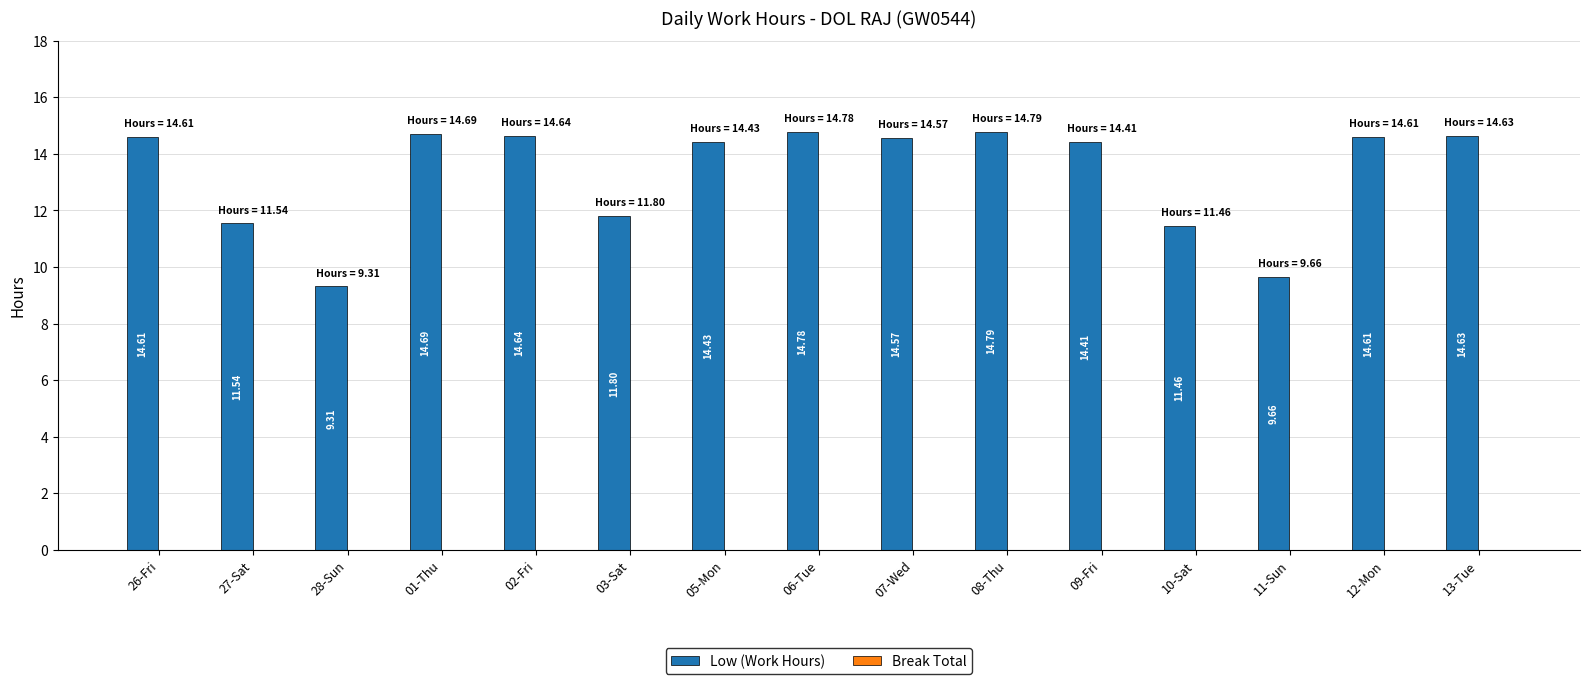

Are the bars horizontal?

No